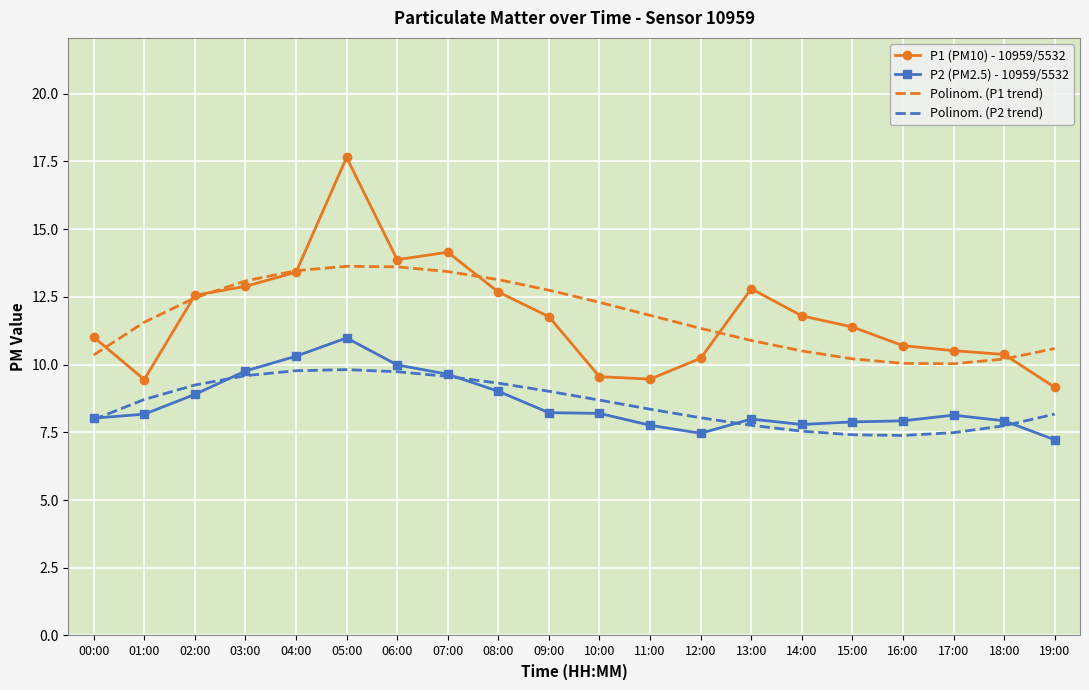

At which label does P2 (PM2.5) - 10959/5532 reach its minimum?

19:00